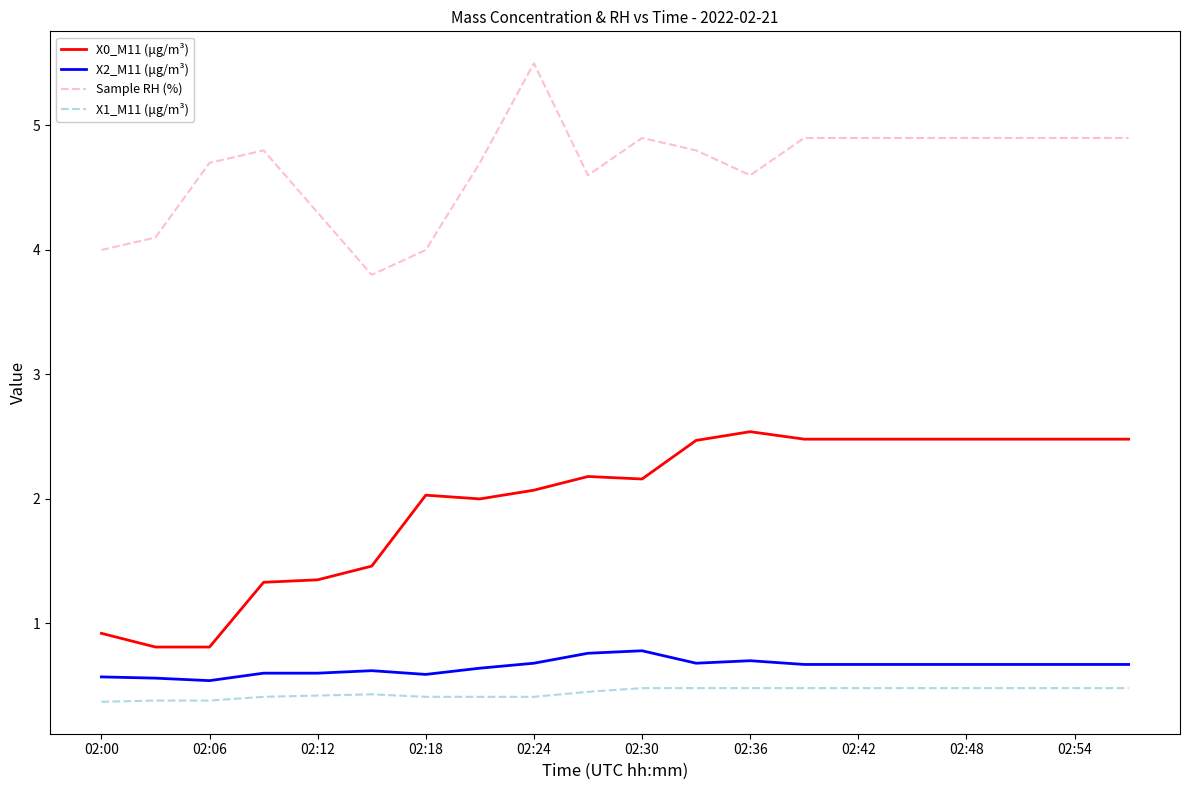

Which series has the largest total across all categories?

Sample RH (%)